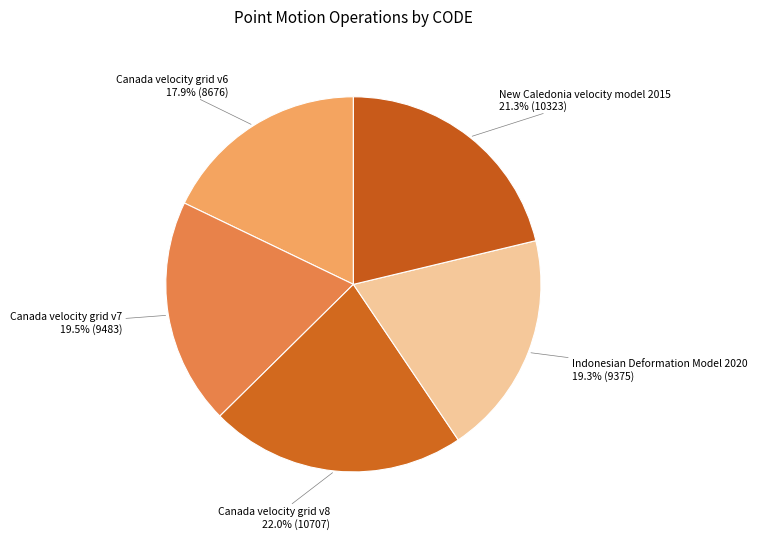

Approximately how many times larger is the value at Canada velocity grid v6 compared to Indonesian Deformation Model 2020?

0.9